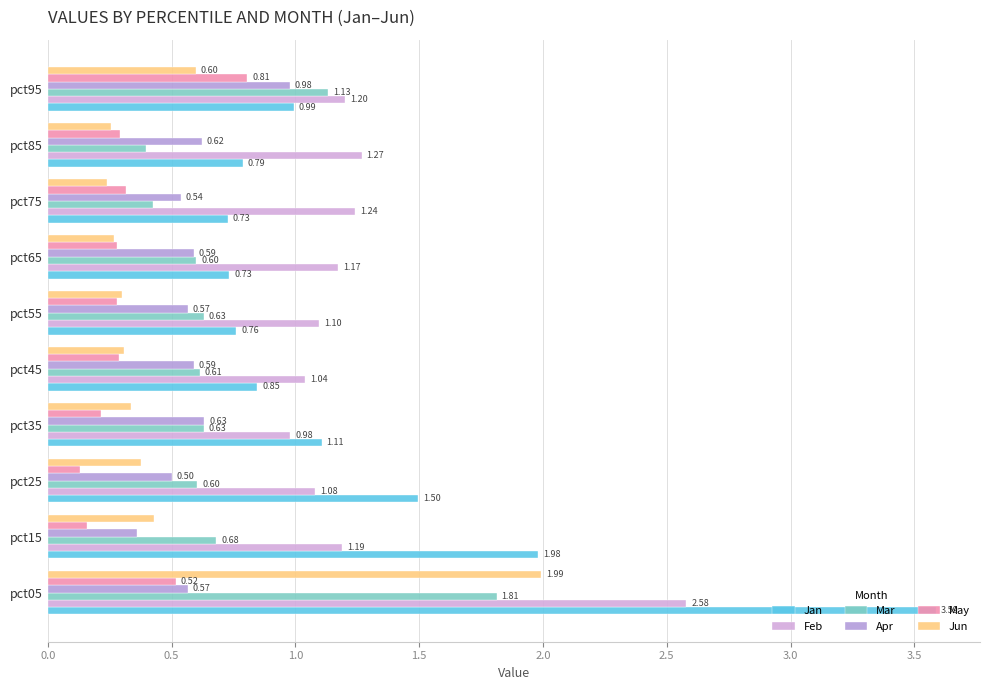

Where is Apr nearest to the value 0?

pct15